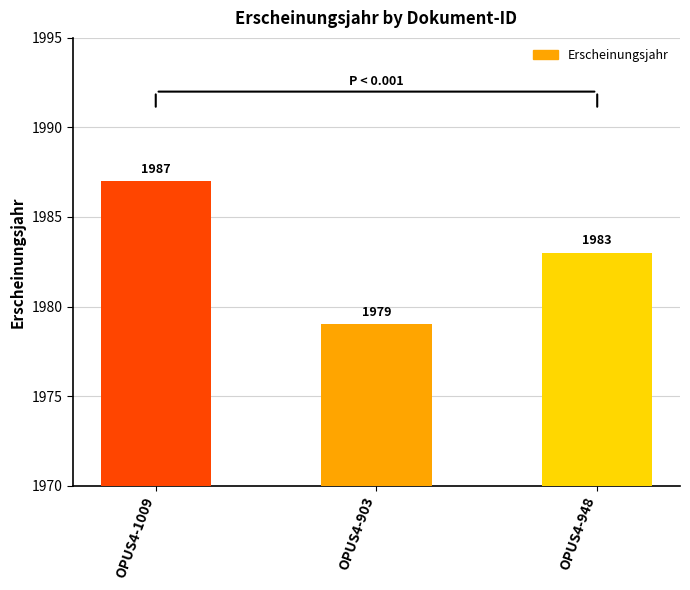

What is the approximate value at OPUS4-903?

1979